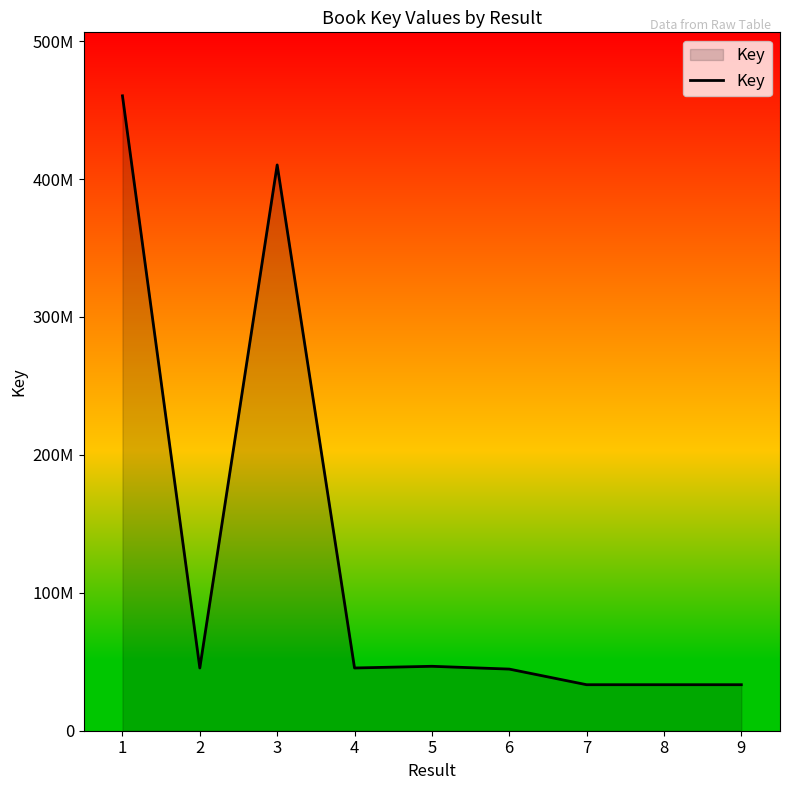

At which category does the data reach its first local valley?

2